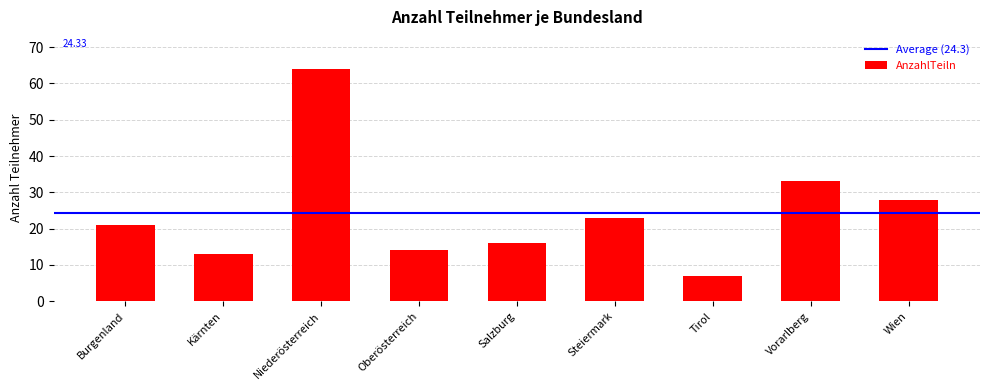

Rank the categories by value from lowest to highest.

Tirol, Kärnten, Oberösterreich, Salzburg, Burgenland, Steiermark, Wien, Vorarlberg, Niederösterreich